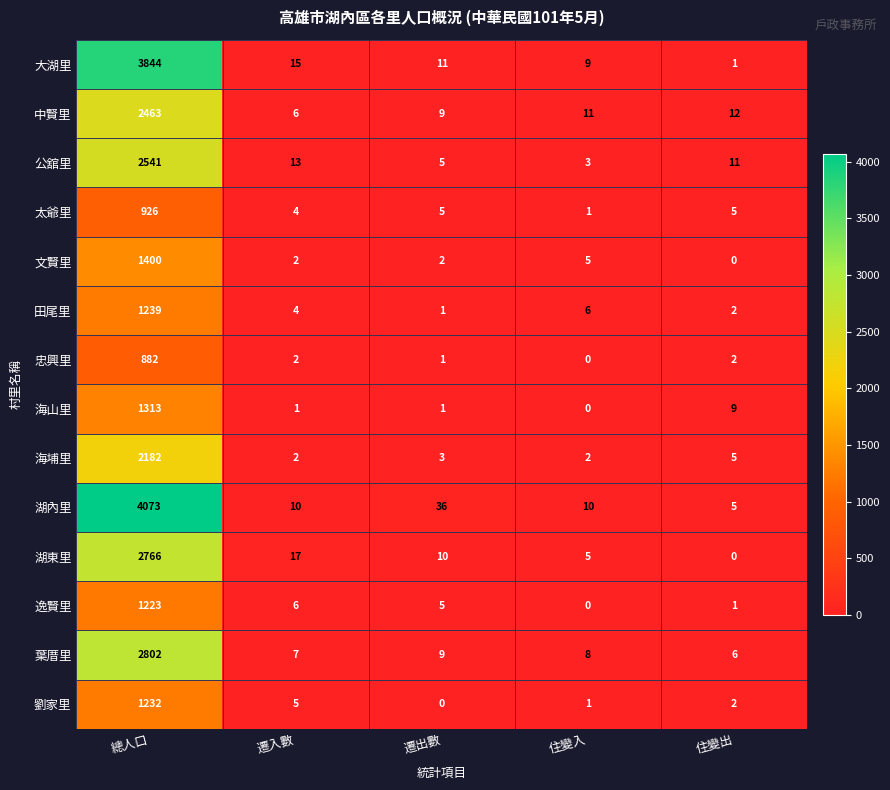

Which series has the largest range (max minus min)?

湖內里